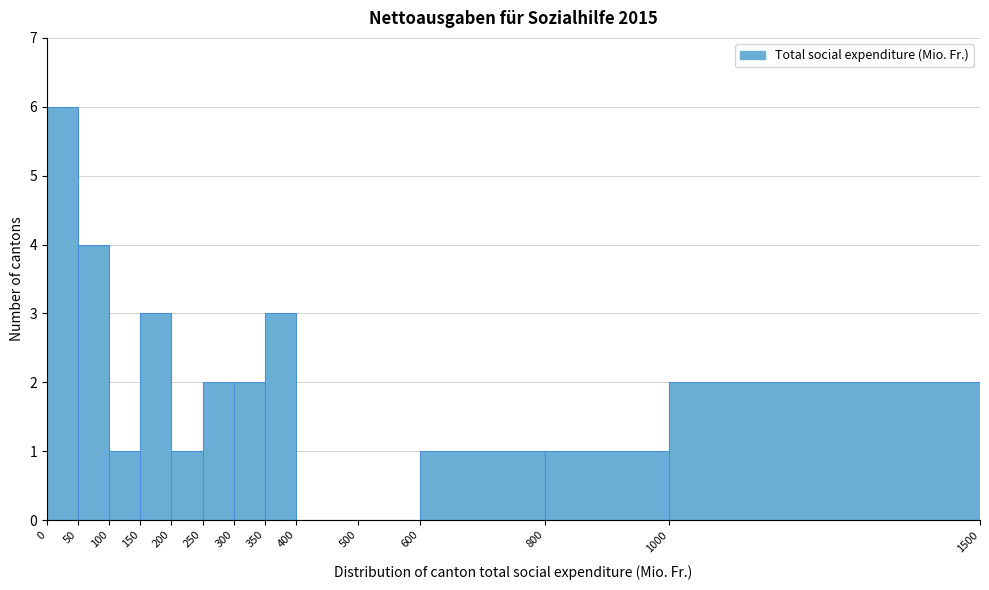

Which range on the x-axis has the tallest bar?

0 to 50